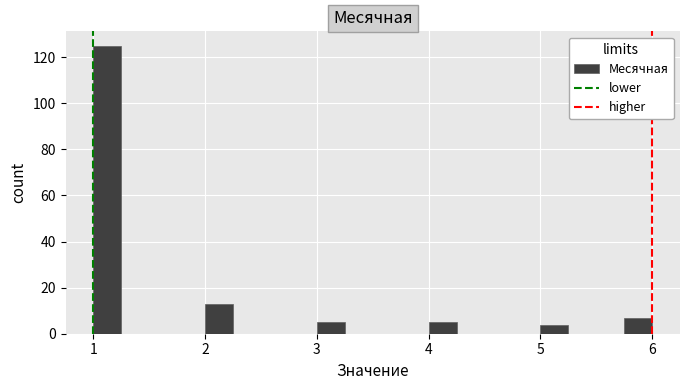

Around what value on the x-axis is the tallest bar? Give the approximate position of its centre, as read against the axis.

1.1